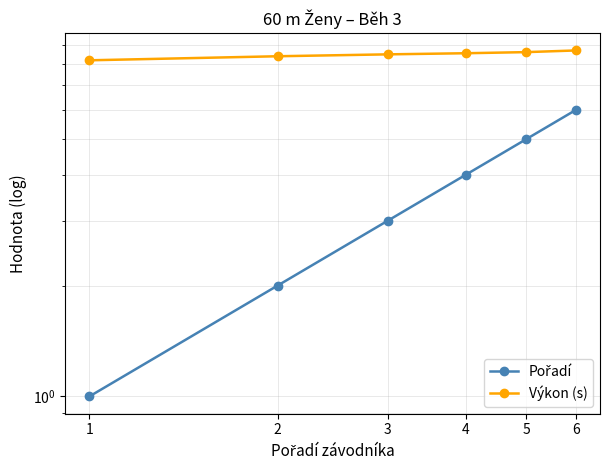

Rank the series at 2 from lowest to highest value.

Pořadí, Výkon (s)